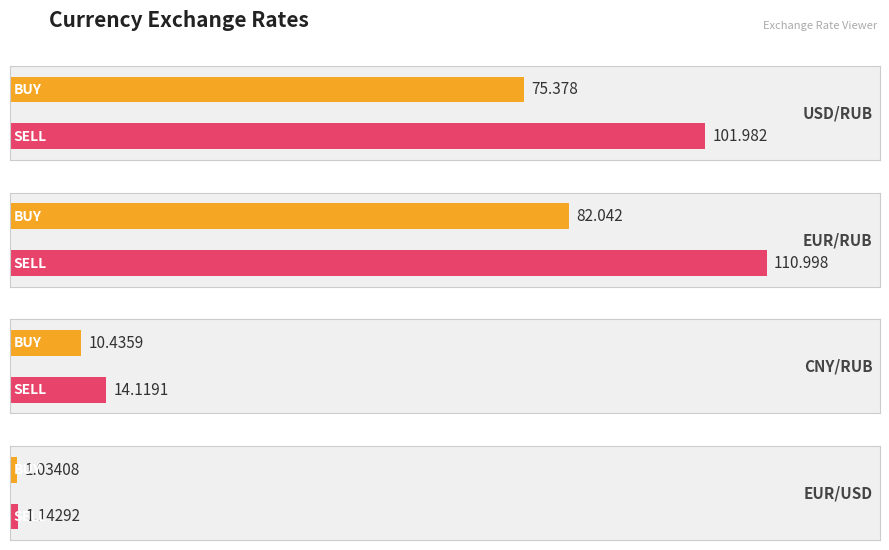

What is the sum of the BUY values at EUR/RUB and CNY/RUB?

92.5